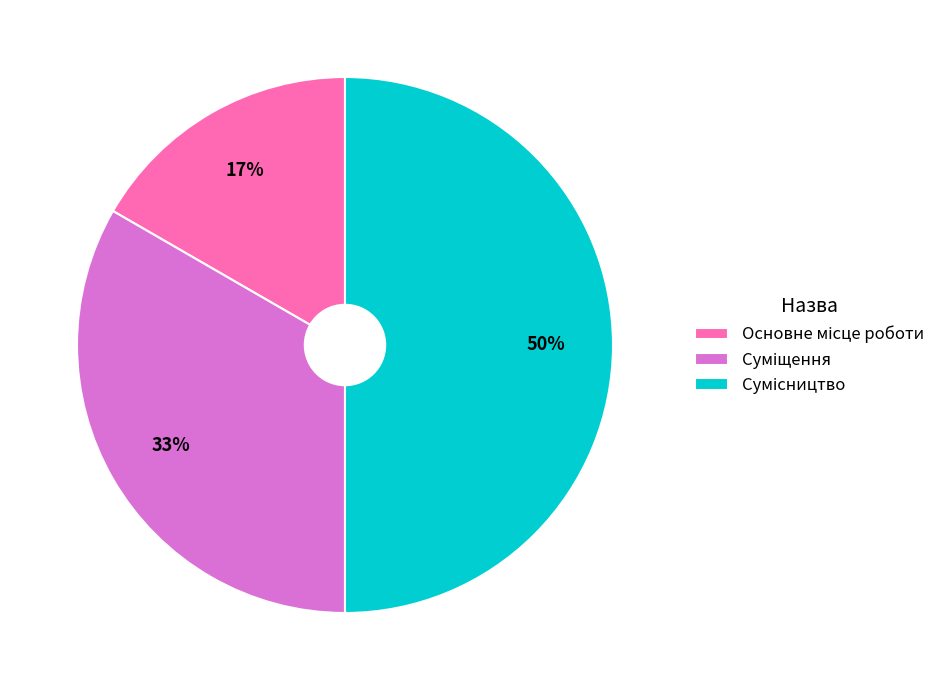

To the nearest percent, what is the difference between the largest and smallest slice percentages?

33%